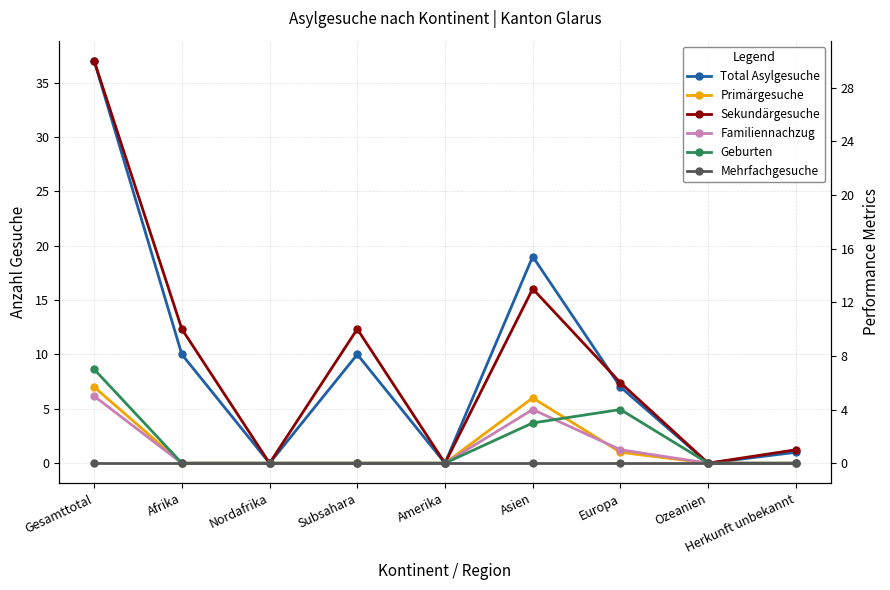

Reading right to left, extract all data points from this chart.

Total Asylgesuche: Herkunft unbekannt=1	Ozeanien=0	Europa=7	Asien=19	Amerika=0	Subsahara=10	Nordafrika=0	Afrika=10	Gesamttotal=37
Primärgesuche: Herkunft unbekannt=0	Ozeanien=0	Europa=1	Asien=6	Amerika=0	Subsahara=0	Nordafrika=0	Afrika=0	Gesamttotal=7
Sekundärgesuche: Herkunft unbekannt=1	Ozeanien=0	Europa=6	Asien=13	Amerika=0	Subsahara=10	Nordafrika=0	Afrika=10	Gesamttotal=30
Familiennachzug: Herkunft unbekannt=0	Ozeanien=0	Europa=1	Asien=4	Amerika=0	Subsahara=0	Nordafrika=0	Afrika=0	Gesamttotal=5
Geburten: Herkunft unbekannt=0	Ozeanien=0	Europa=4	Asien=3	Amerika=0	Subsahara=0	Nordafrika=0	Afrika=0	Gesamttotal=7
Mehrfachgesuche: Herkunft unbekannt=0	Ozeanien=0	Europa=0	Asien=0	Amerika=0	Subsahara=0	Nordafrika=0	Afrika=0	Gesamttotal=0